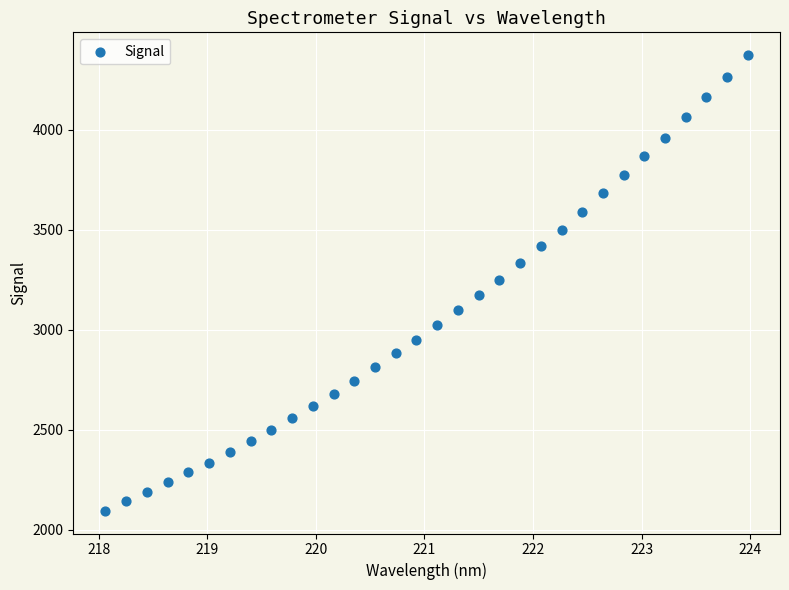

What is the range of X values (max minus min)?

5.9